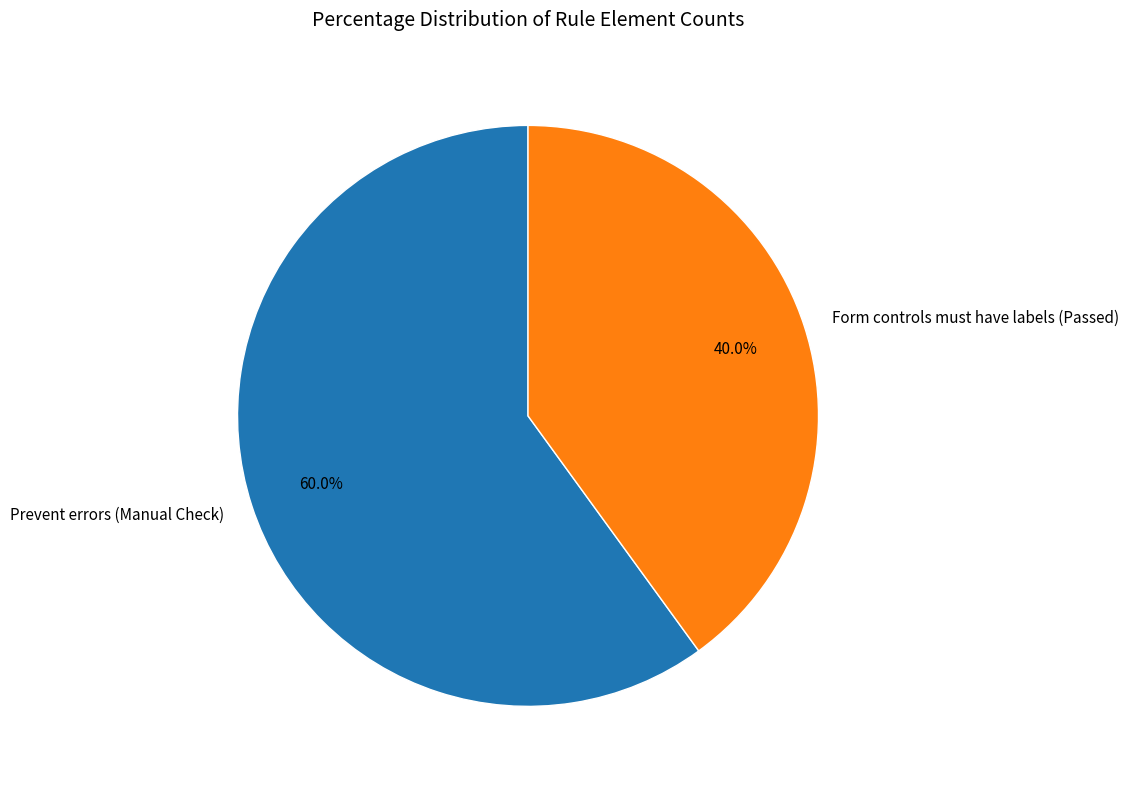

Which slice represents more than half of the pie?

Prevent errors (Manual Check)